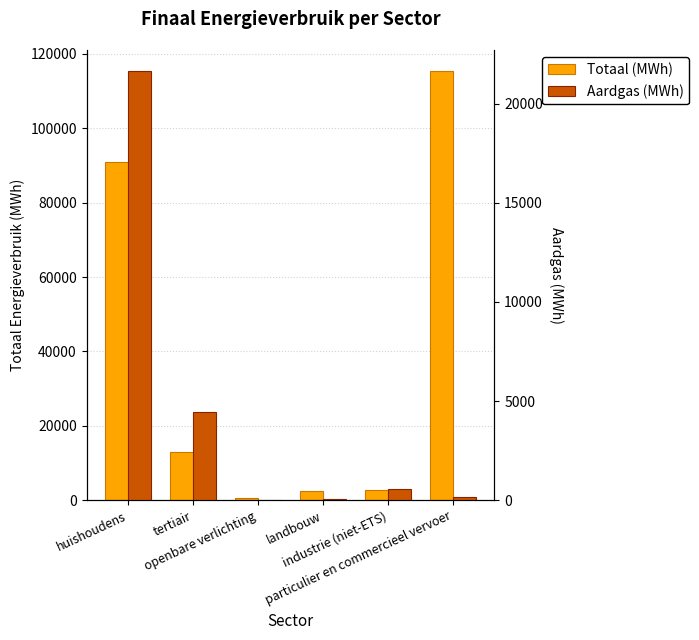

Rank the series at huishoudens from lowest to highest value.

Aardgas (MWh), Totaal (MWh)